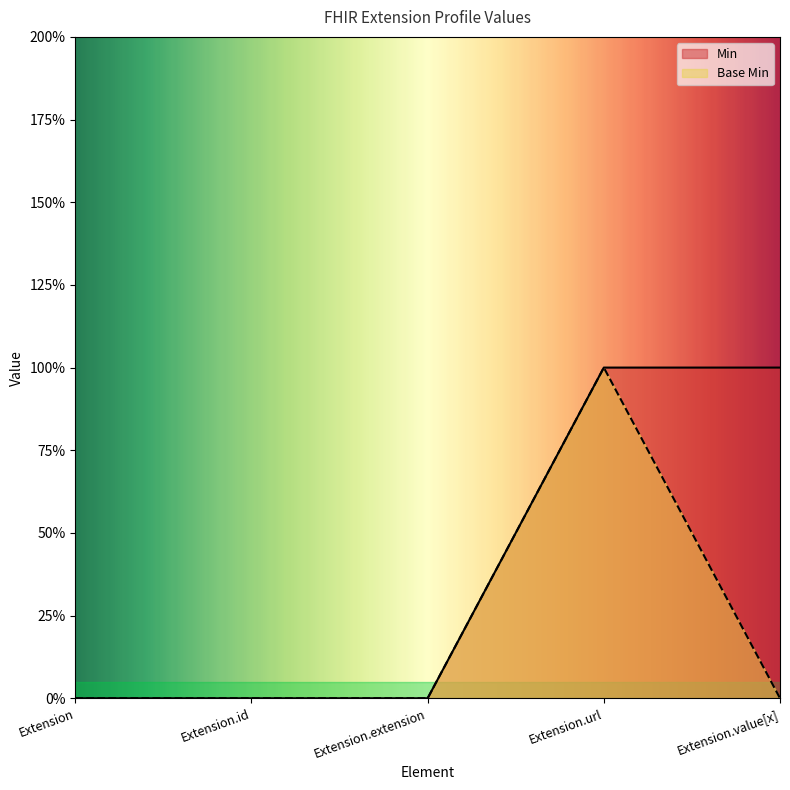

At how many categories does at least one series exceed 0?

2